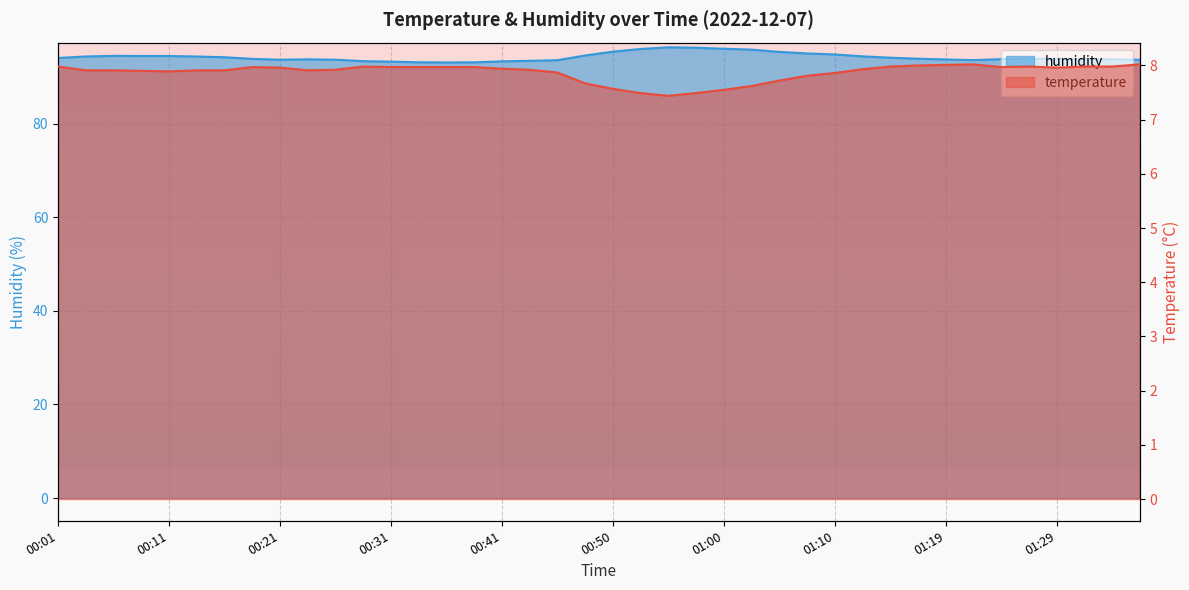

List the series in order of their overall mean, lowest first.

temperature, humidity